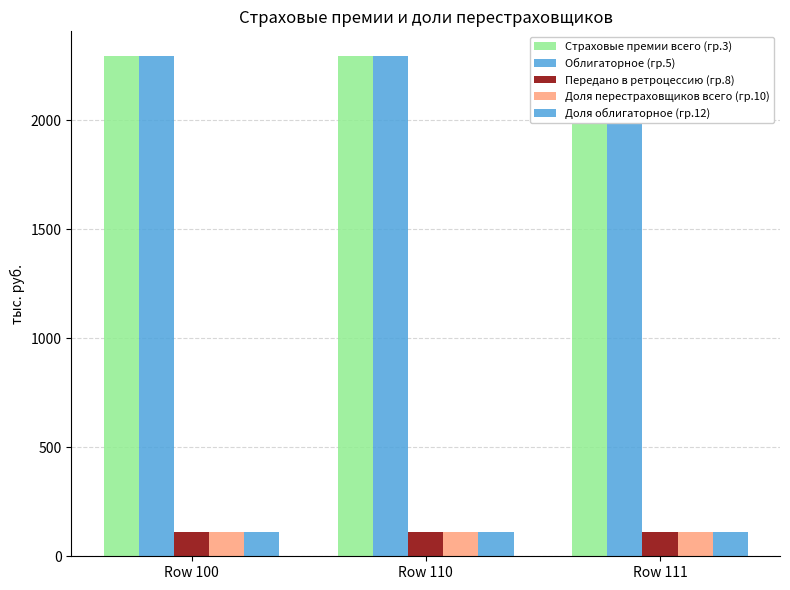

The Передано в ретроцессию (гр.8) series shows 111.9 at Row 100. True or false?

True